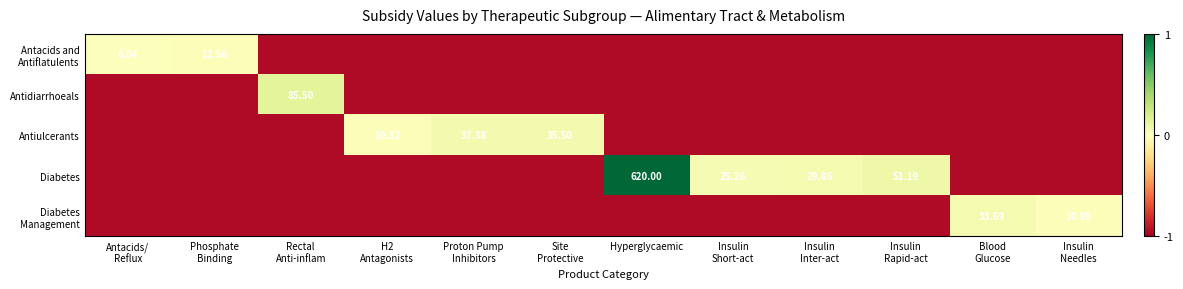

List the labels in order of Diabetes value, largest first.

Hyperglycaemic, Insulin Rapid-act, Insulin Inter-act, Insulin Short-act, Antacids/ Reflux, Phosphate Binding, Rectal Anti-inflam, H2 Antagonists, Proton Pump Inhibitors, Site Protective, Blood Glucose, Insulin Needles